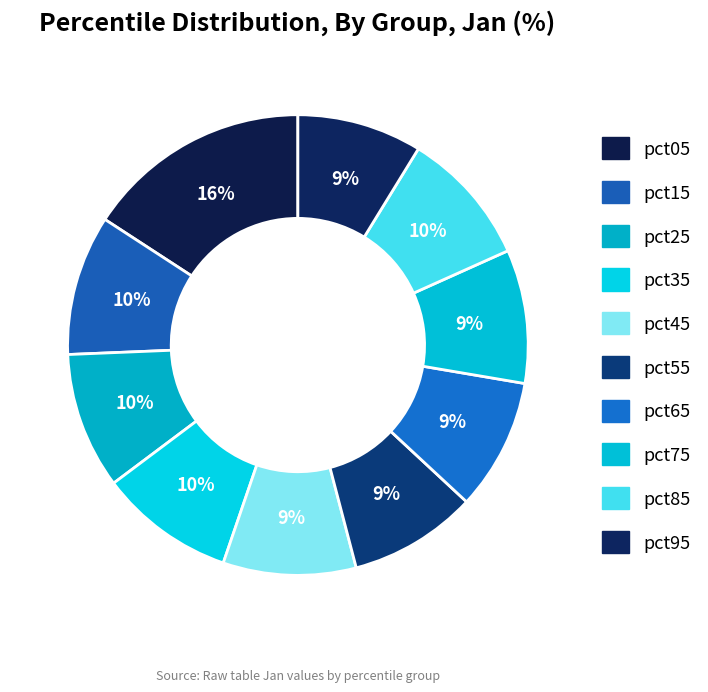

Which category has the smallest portion of the pie?

pct95